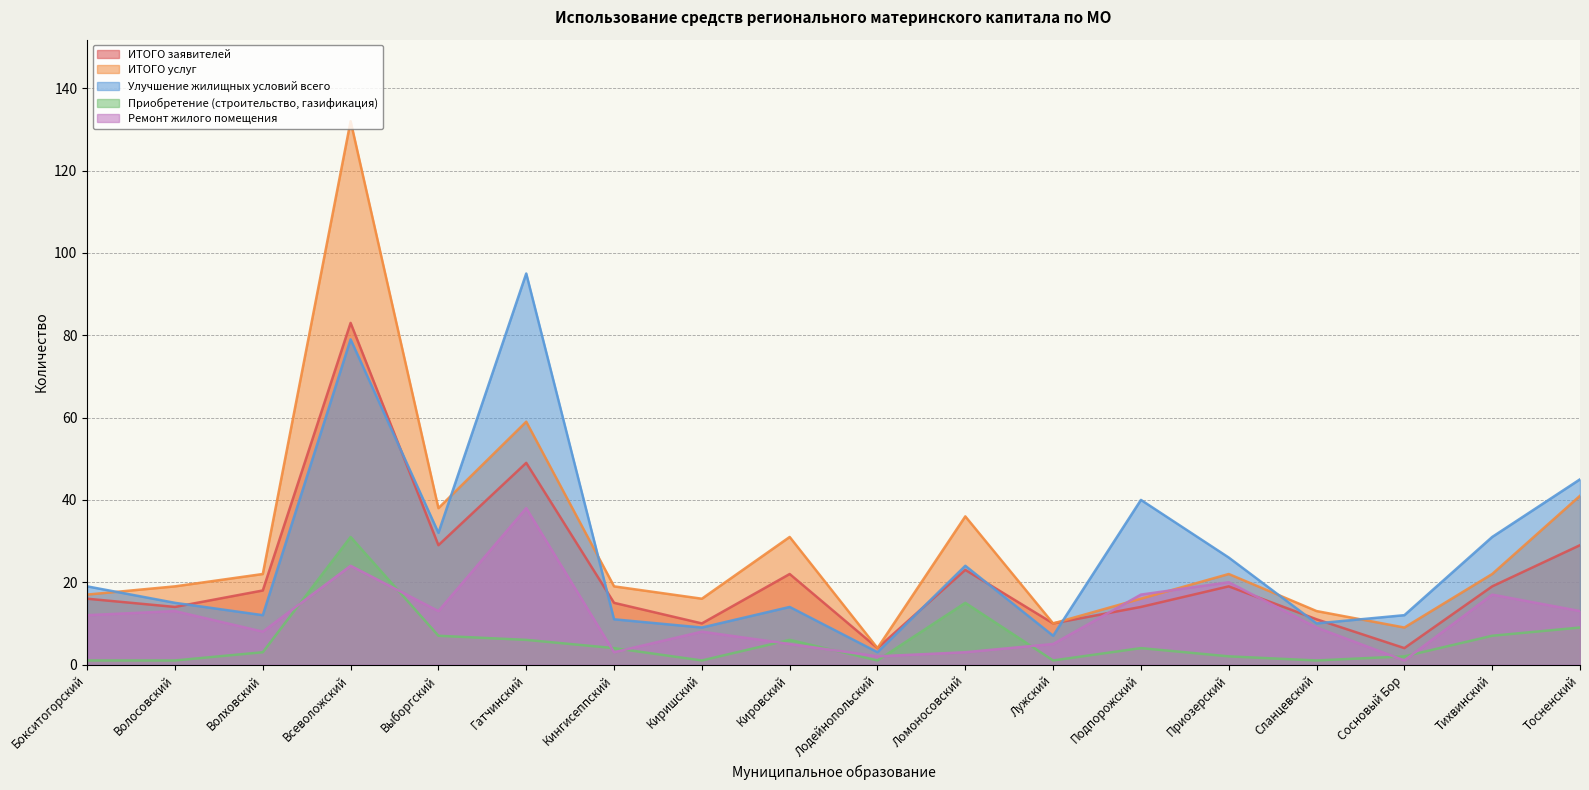

At which label does ИТОГО услуг first exceed 22?

Всеволожский